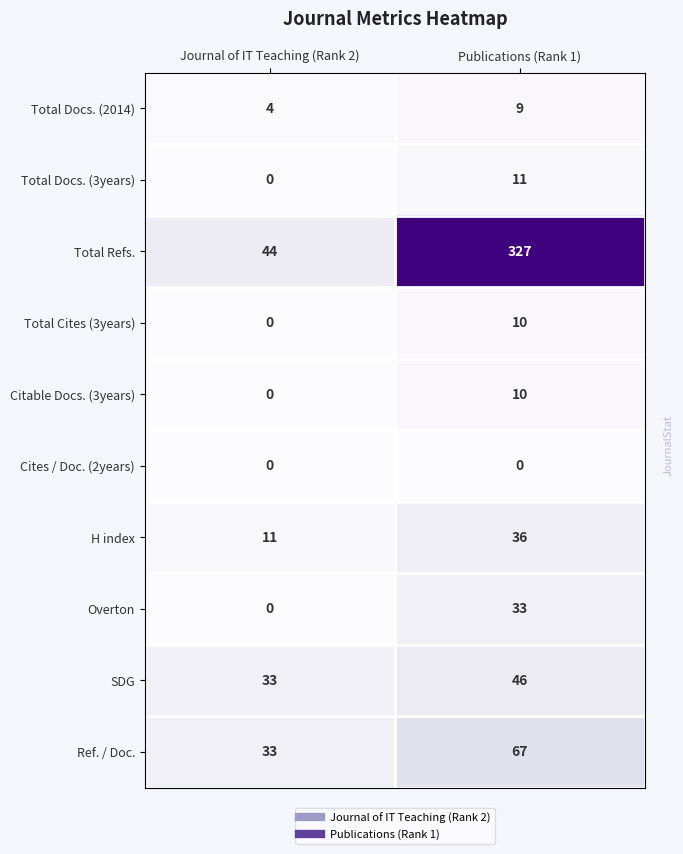

What is the greatest value displayed?

327